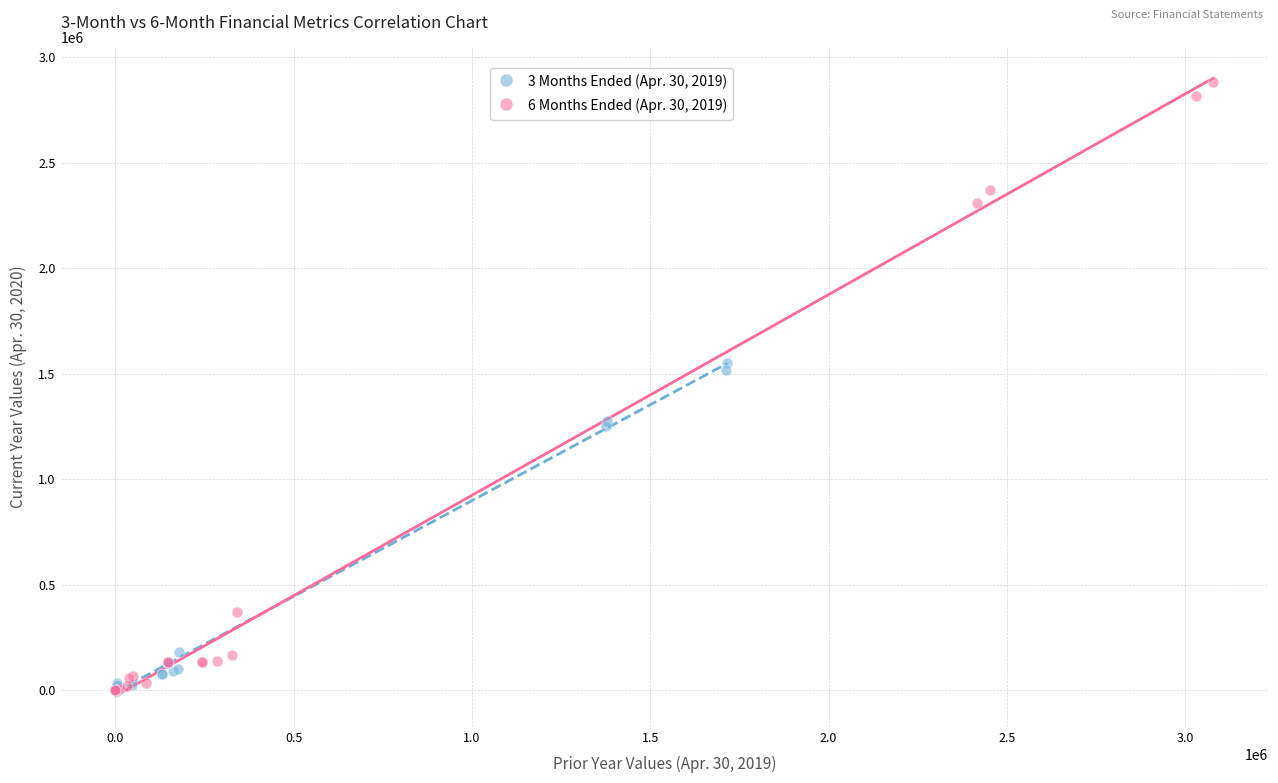

Which series has the largest Y range (max minus min)?

6 Months Ended (Apr. 30, 2019)